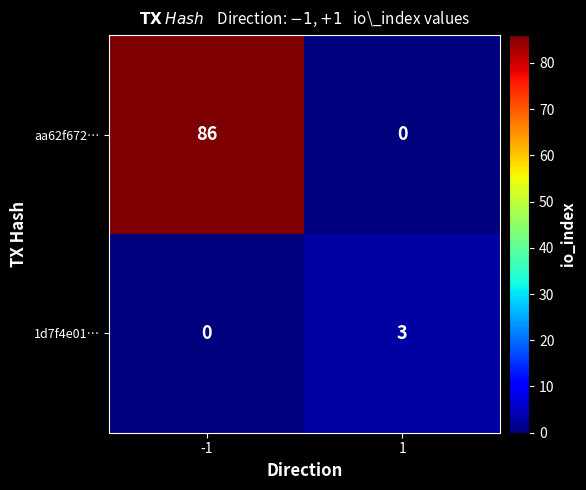

Which series has the largest total across all categories?

aa62f672…